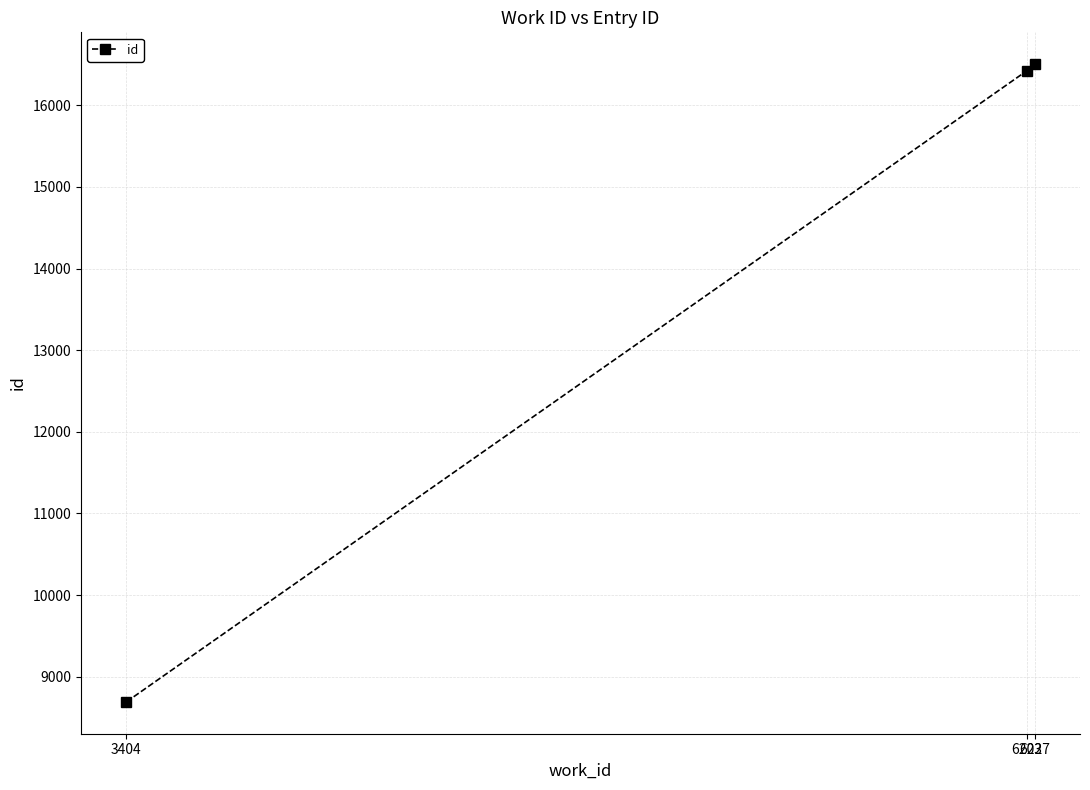

The chart shows a value of 27612 at 6227. True or false?

False